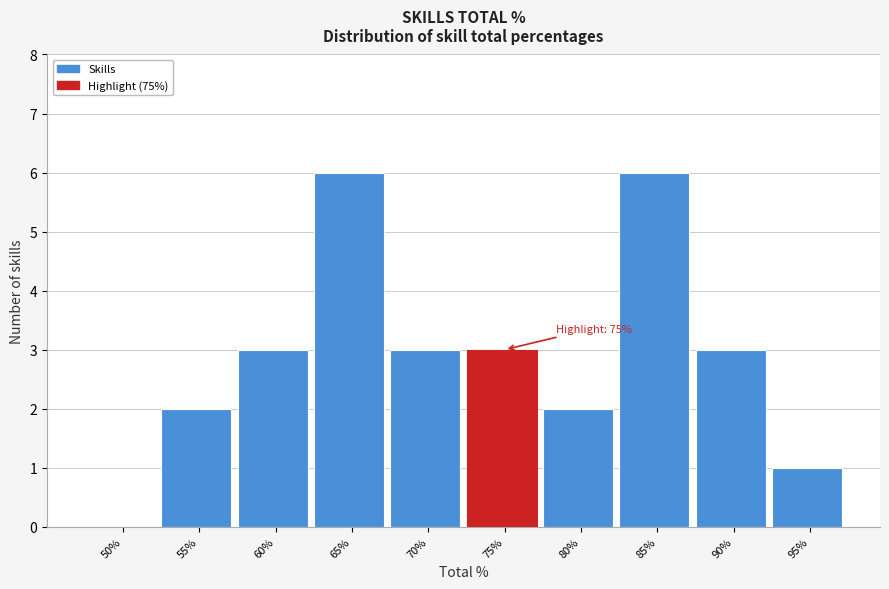

Reading left to right, list all the values displayed in this chart.

50%=0	55%=2	60%=3	65%=6	70%=3	75%=3	80%=2	85%=6	90%=3	95%=1